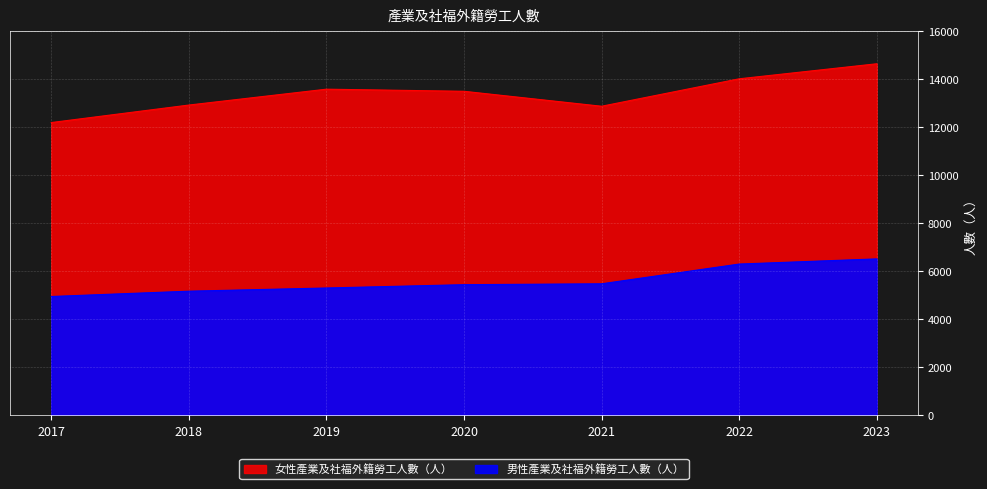

What is the difference between the maximum and second lowest values?

1345